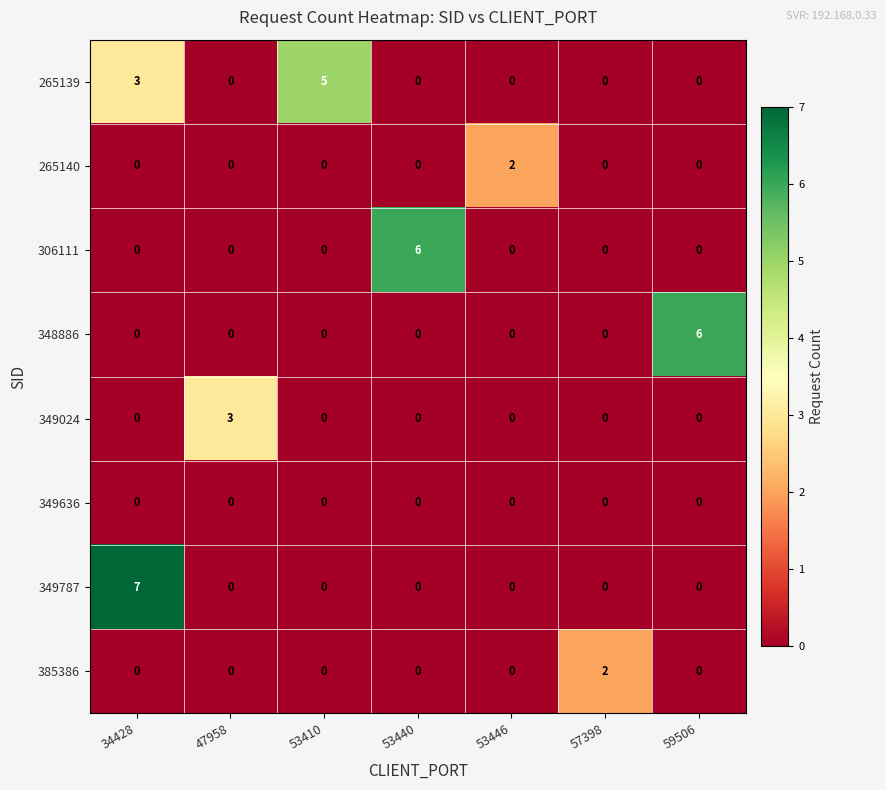

How many data points does each series have?

7